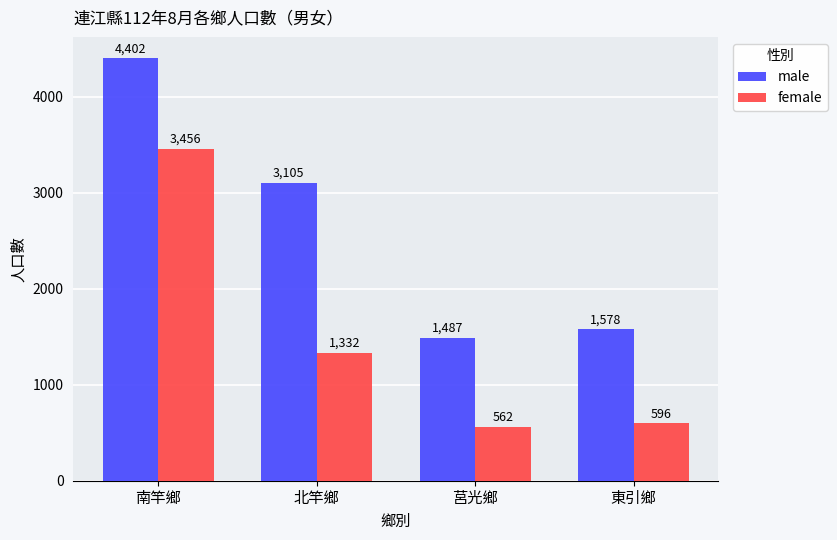

What are all the series names shown in the legend?

male, female